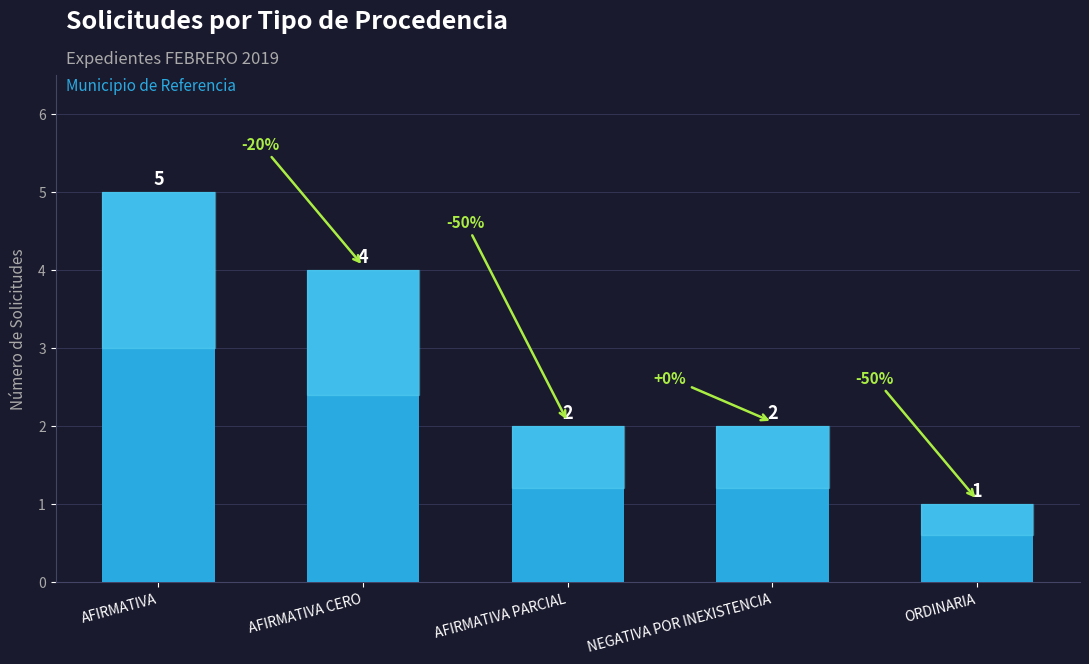

The value at AFIRMATIVA CERO is 2. True or false?

False